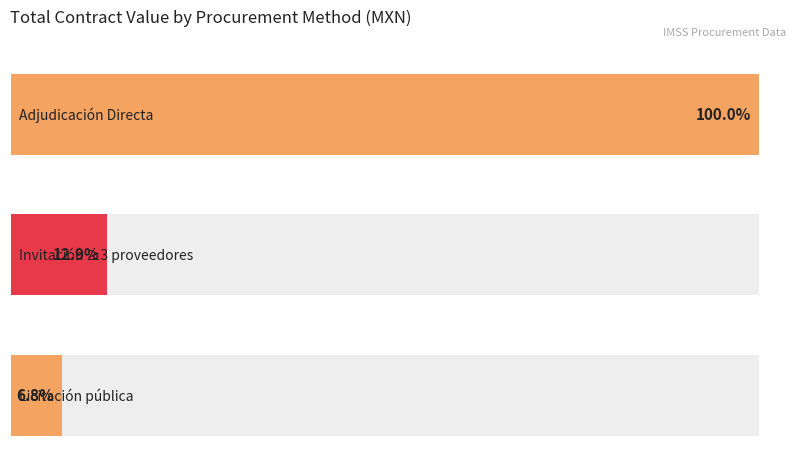

What is the sum of the values at Invitación a cuando menos tres proveedores and Adjudicación Directa?

1791057.2